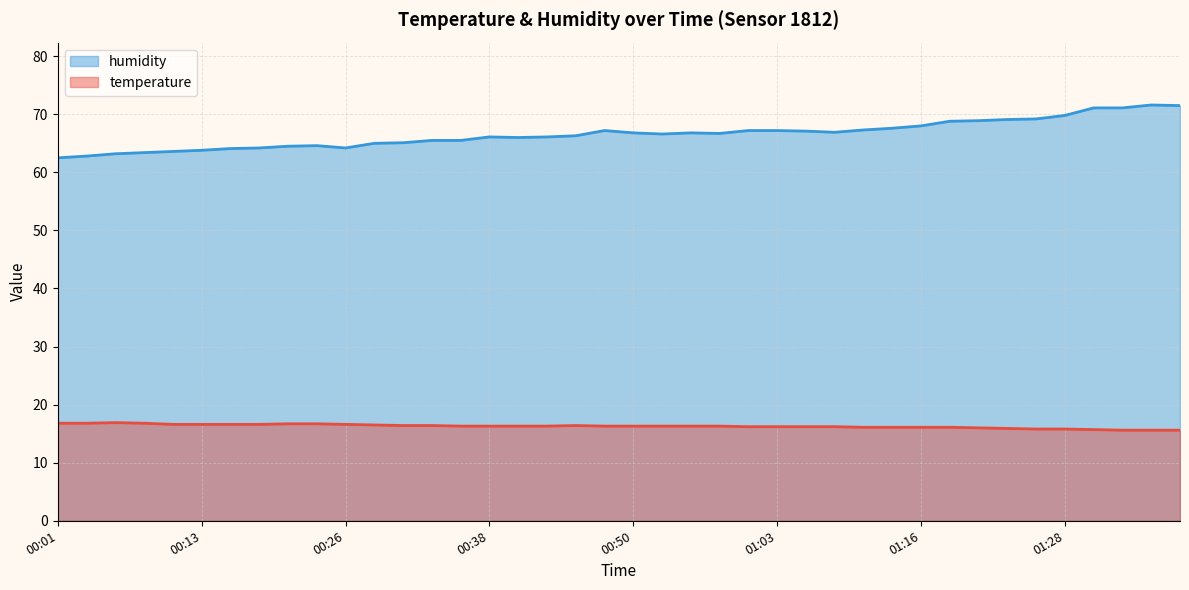

What are all the series names shown in the legend?

humidity, temperature